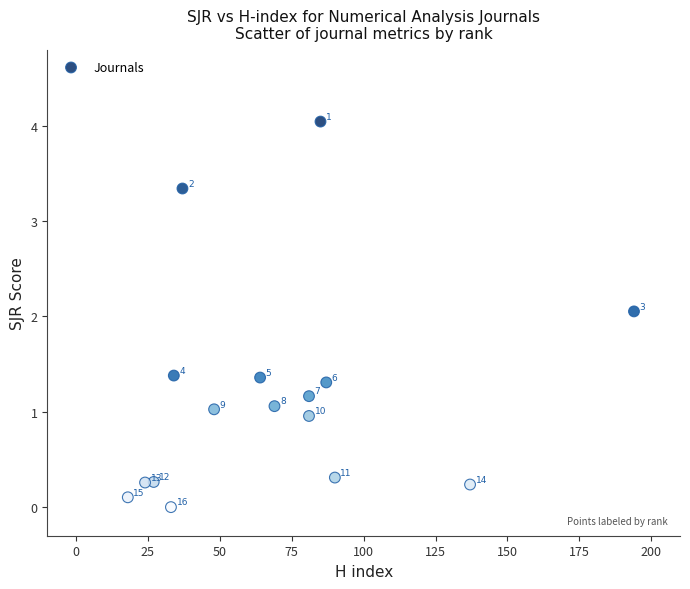

What Y value in the scatter plot is closest to 2?

2.1